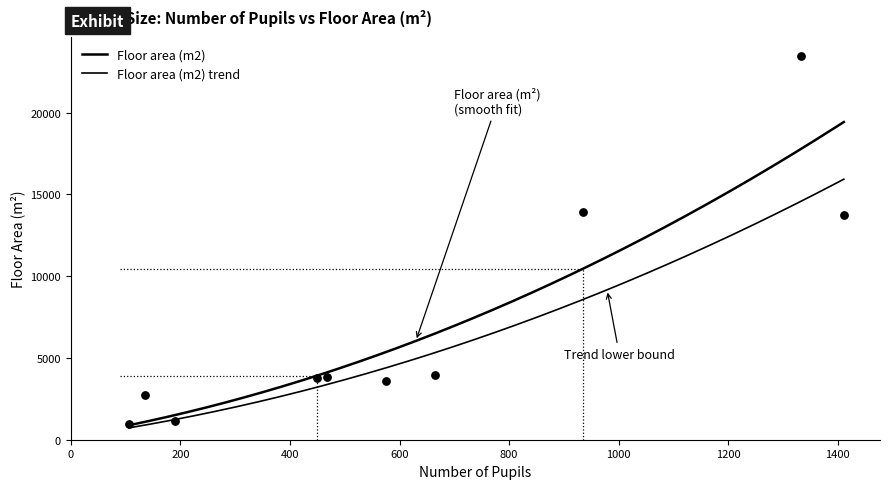

Between Neale-Wade Academy and Hillside Primary School, which is larger?

Neale-Wade Academy